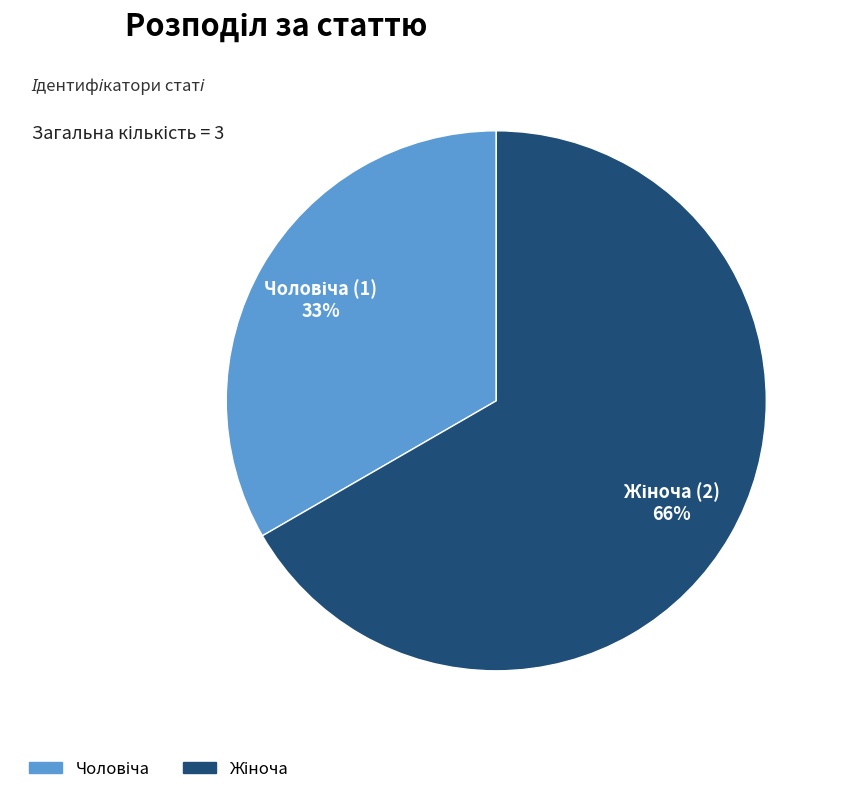

The Чоловіча slice represents 33% of the pie. True or false?

True